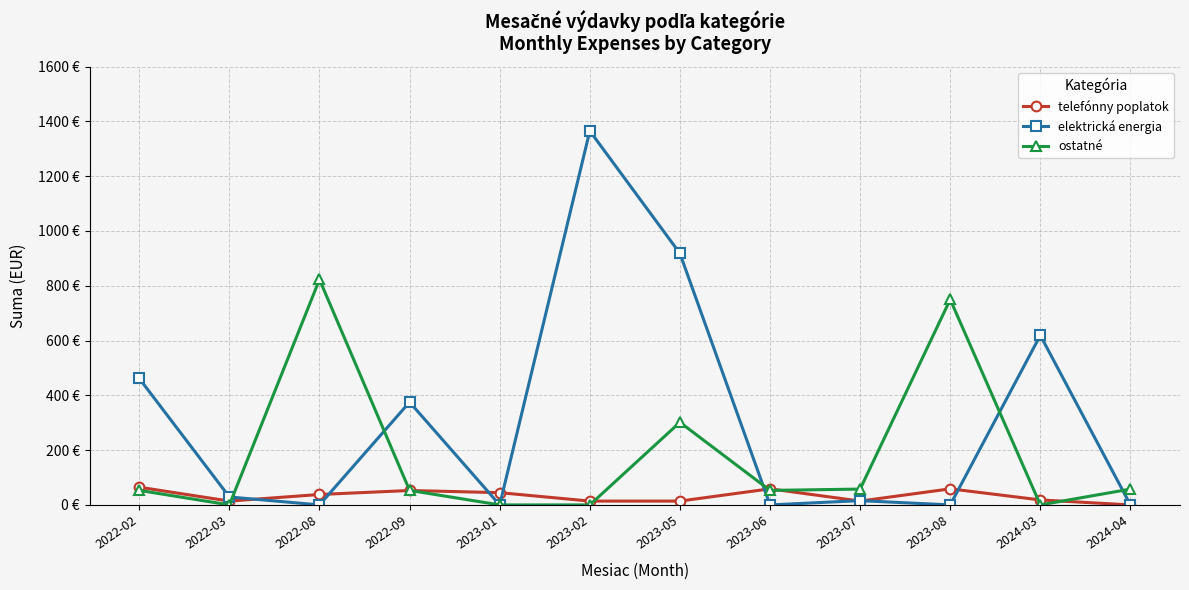

Is this an area chart (filled region under the line)?

No